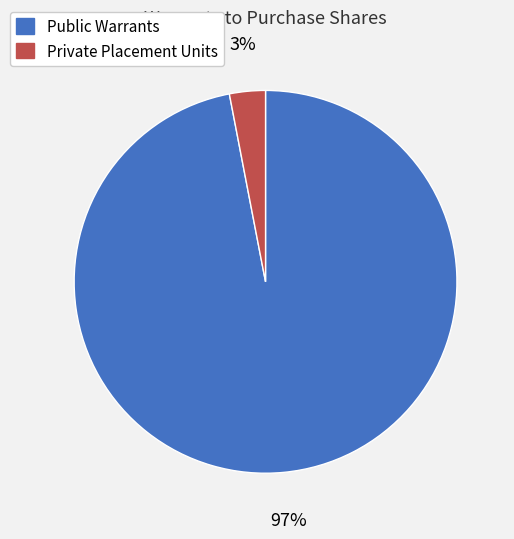

How many segments does this pie chart have?

2